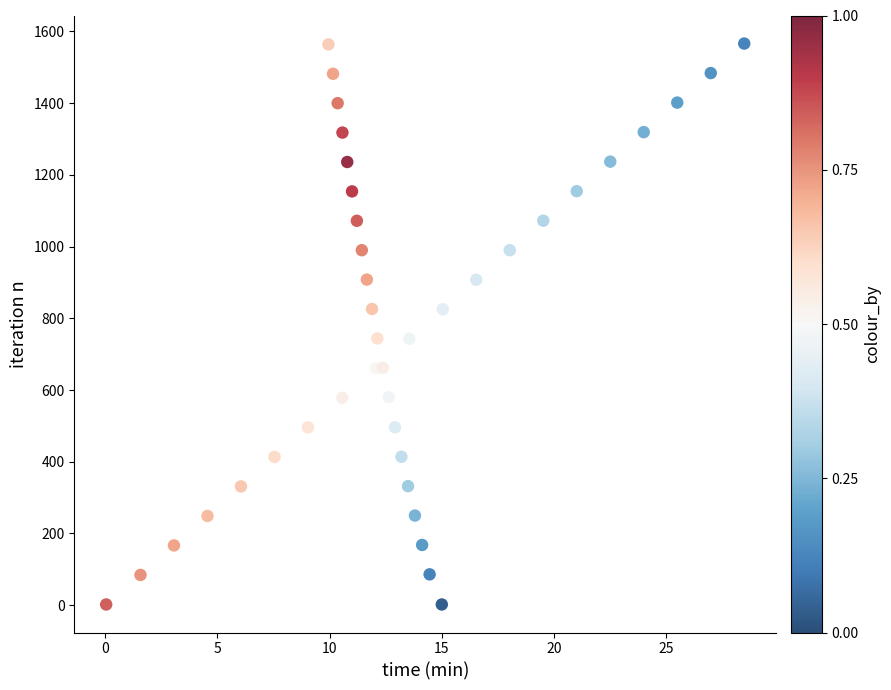

What is the range of Y values (max minus min)?

1564.3